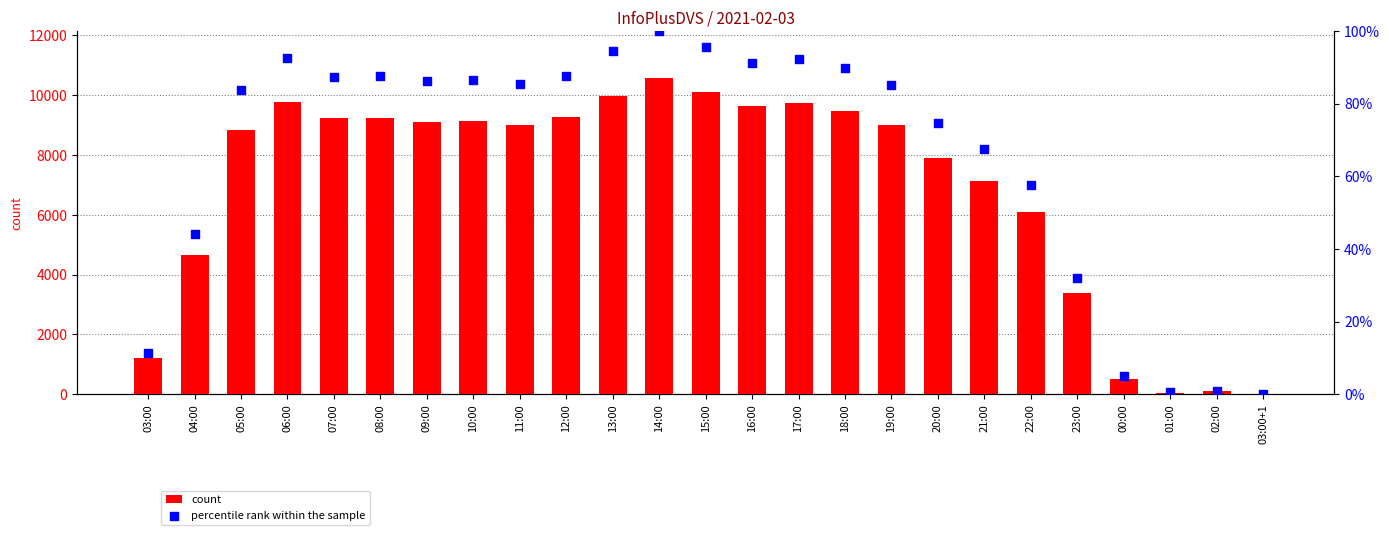

Is the value of count at 03:00 greater than the value of percentile rank within the sample at 20:00?

Yes